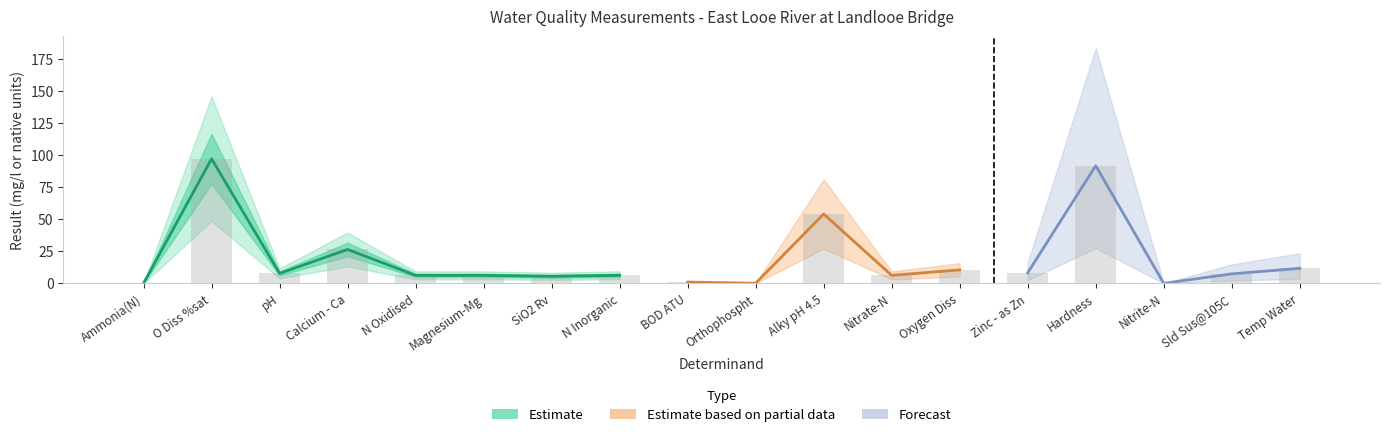

Which category has the highest value across all series?

O Diss %sat